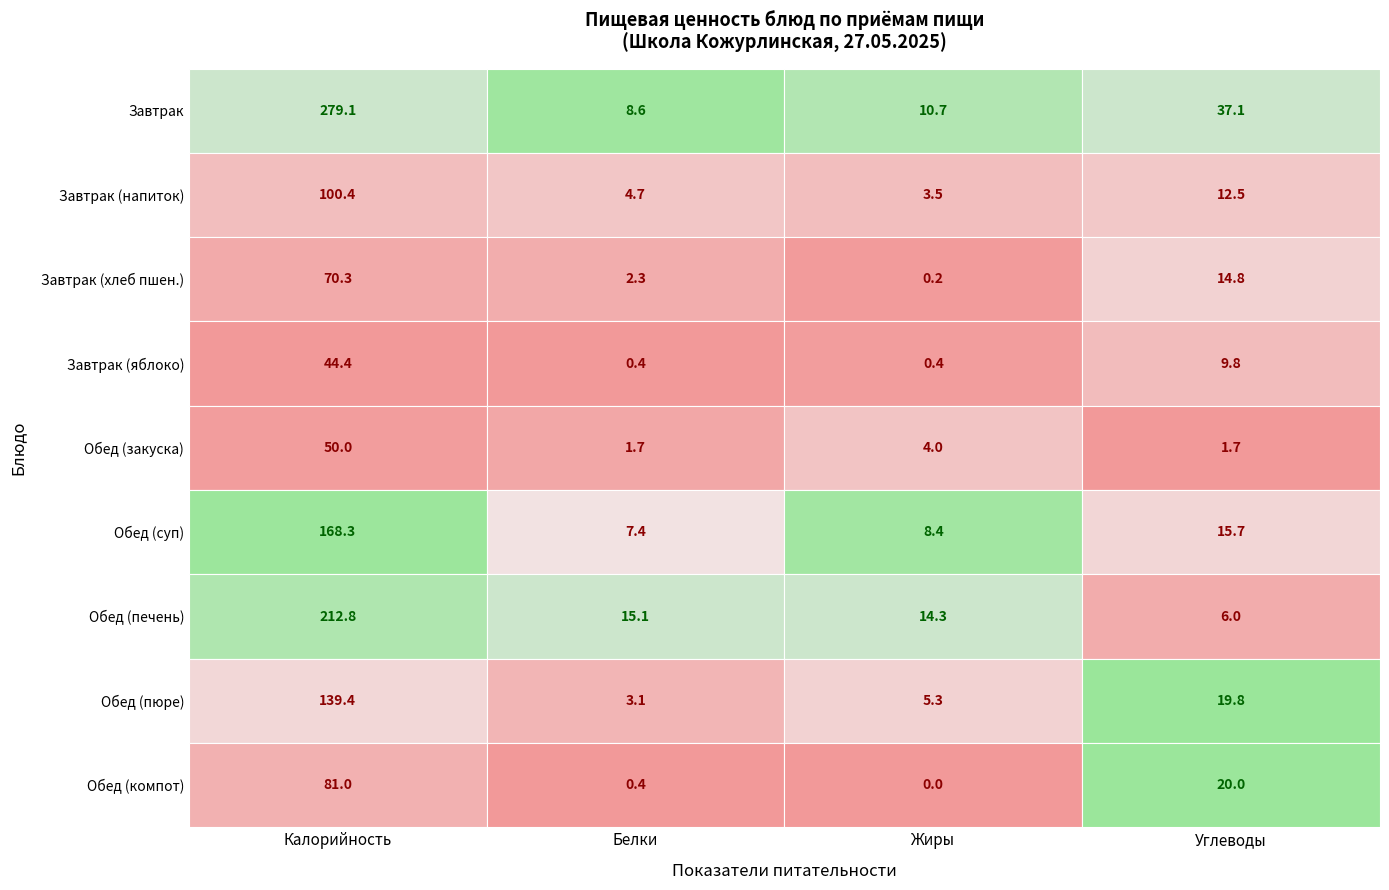

True or false: Обед (закуска) has a value of 1.6 at Жиры.

False